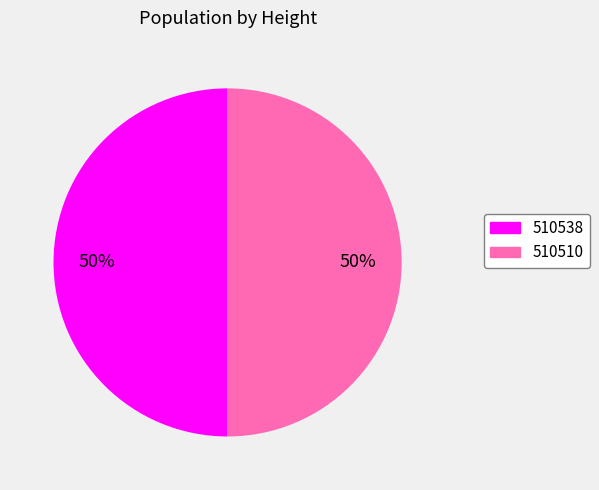

Is it true that 510538 is 50% of the pie?

True